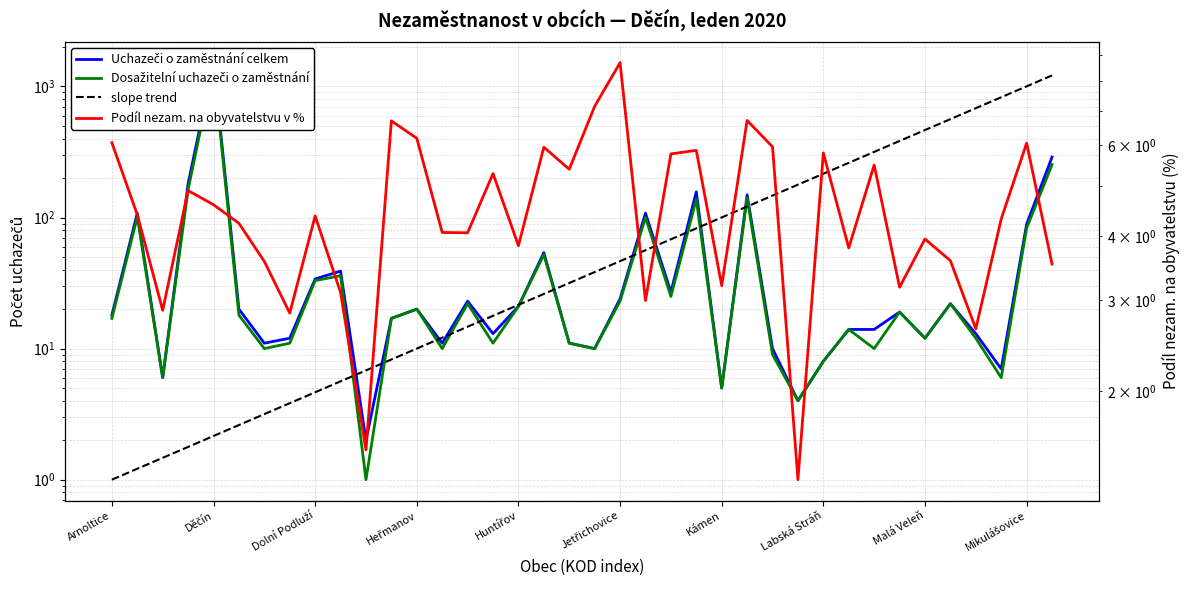

What is the total value across all series at 11?

49.0